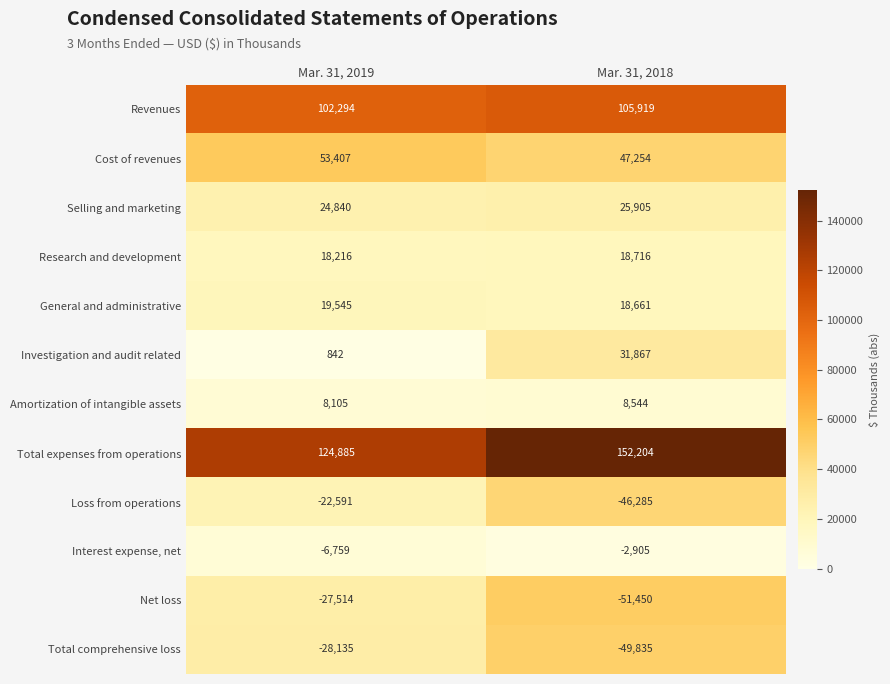

Which series has the widest spread of values?

Investigation and audit related